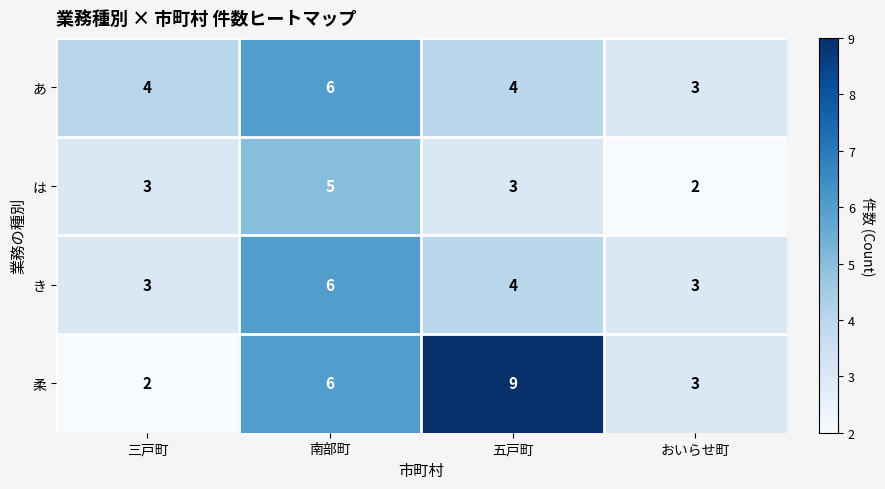

How many values in the 柔 series are below 6?

2